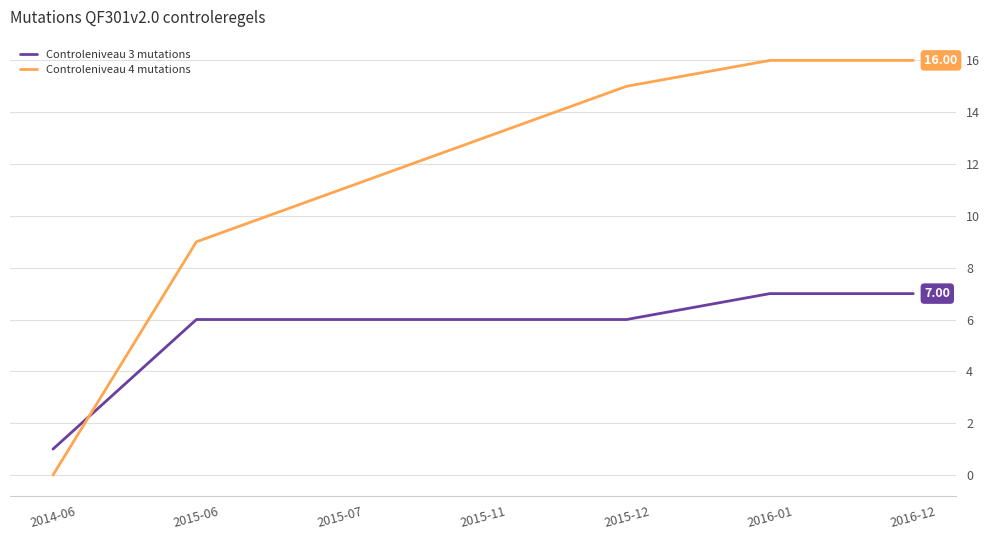

What is the difference between the maximum and minimum values in the Controleniveau 3 mutations series?

6